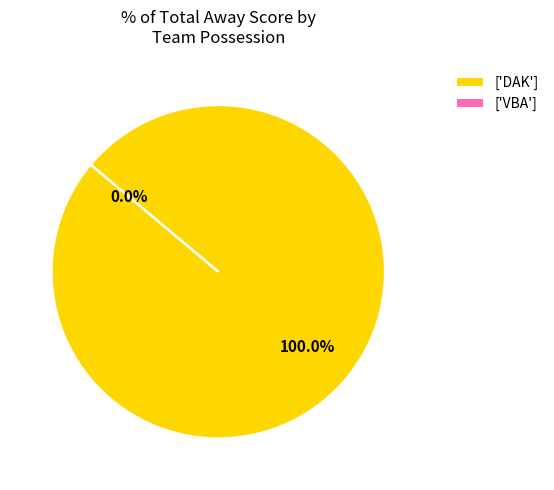

What is the largest slice in the pie chart?

DAK